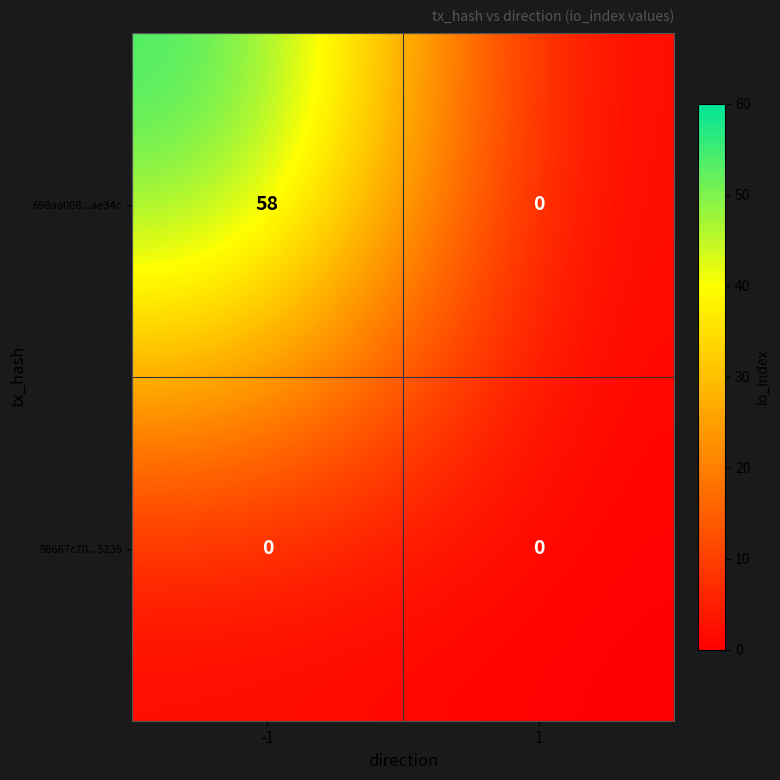

Rank the series at -1 from highest to lowest value.

698aa008...ae34c, 98667c70...5235